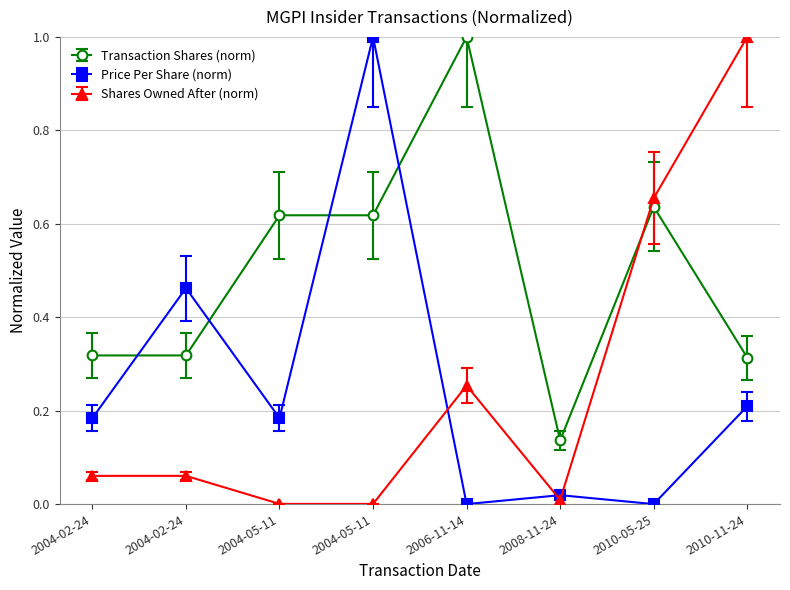

Which series has the widest spread of values?

transactionPricePerShare